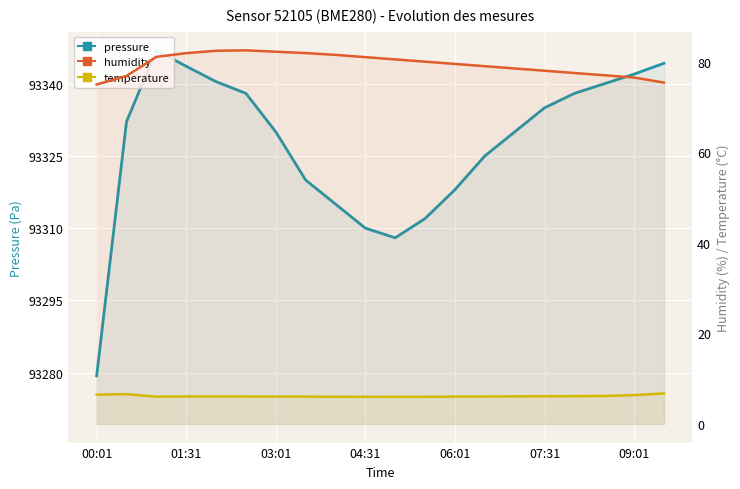

Count the number of data series in this chart.

3